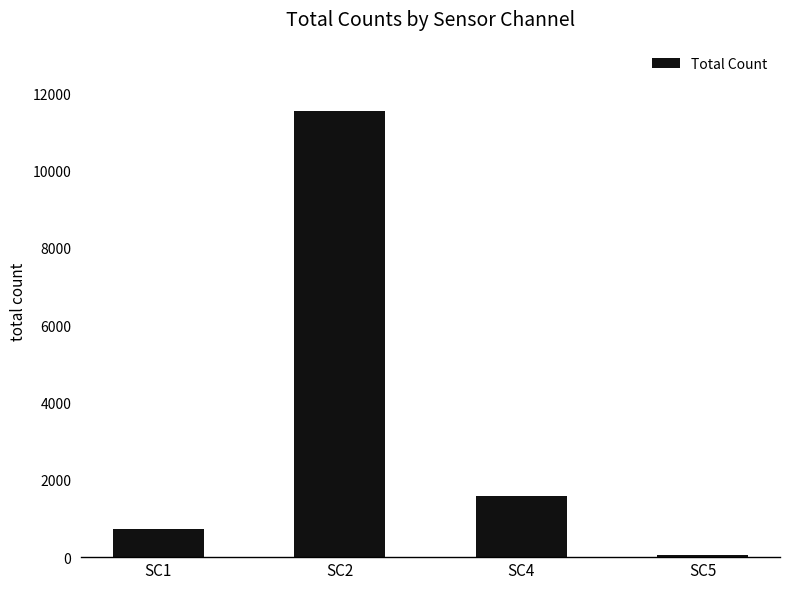

True or false: the data shows 16027 at SC2.

False